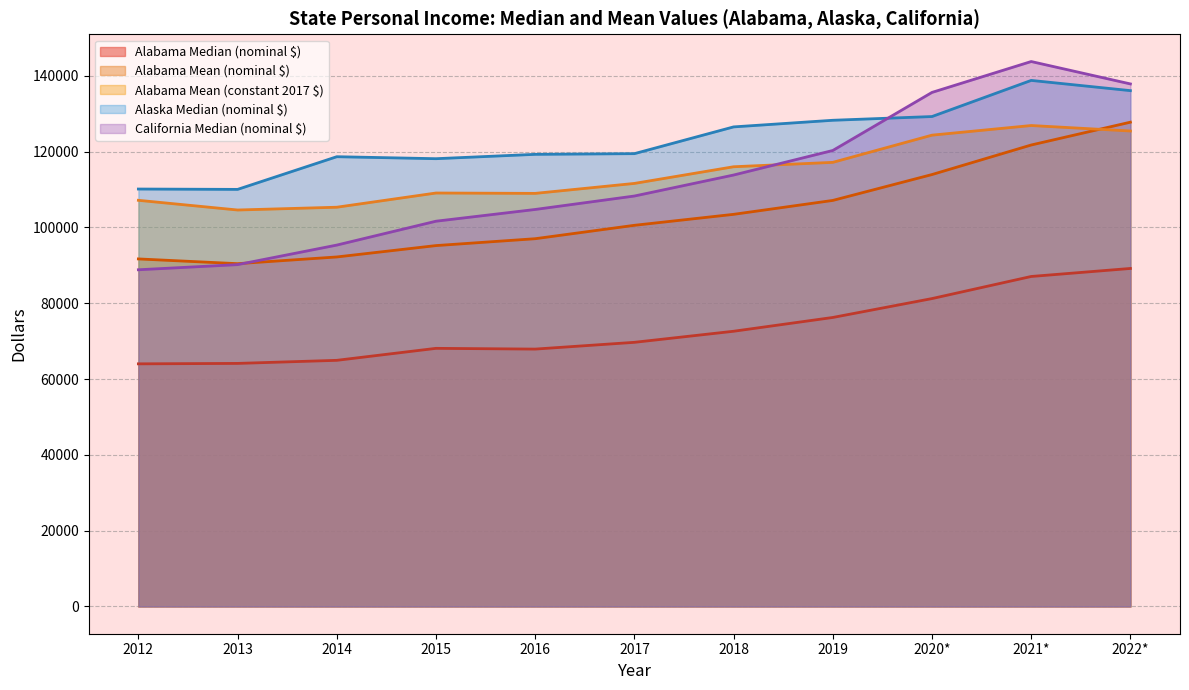

Which series has the largest total across all categories?

Alaska Median (nominal $)